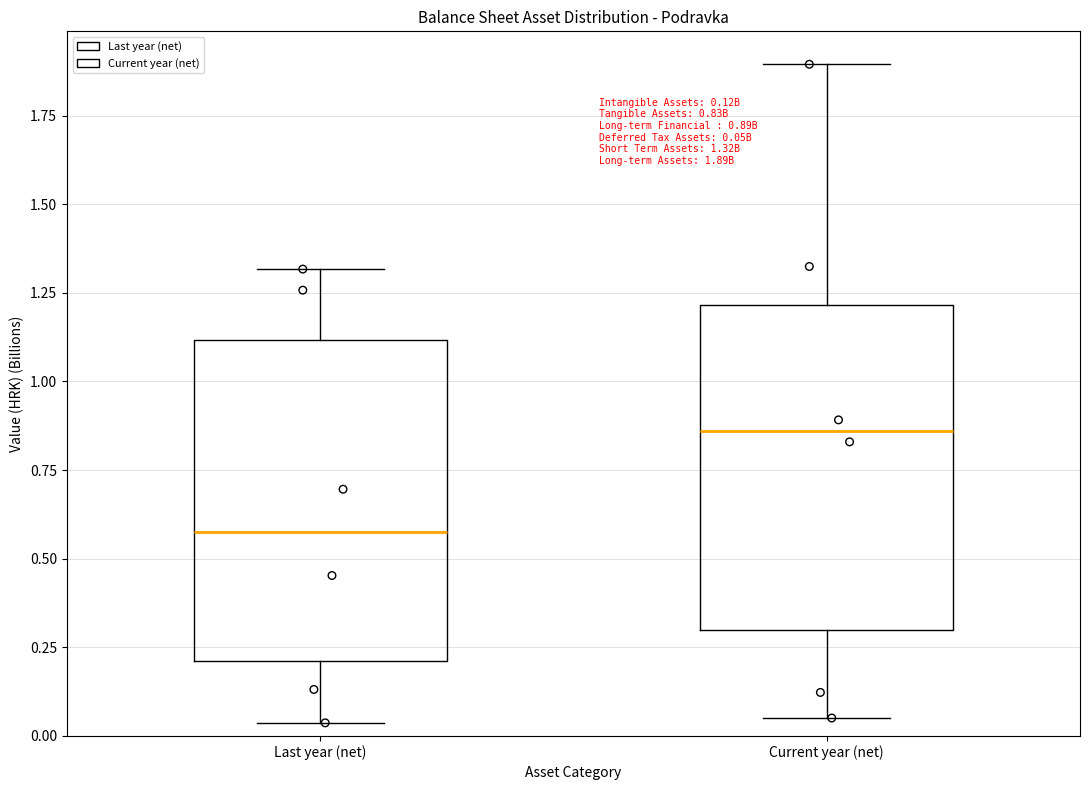

Which box has the highest median line?

Current year (net)